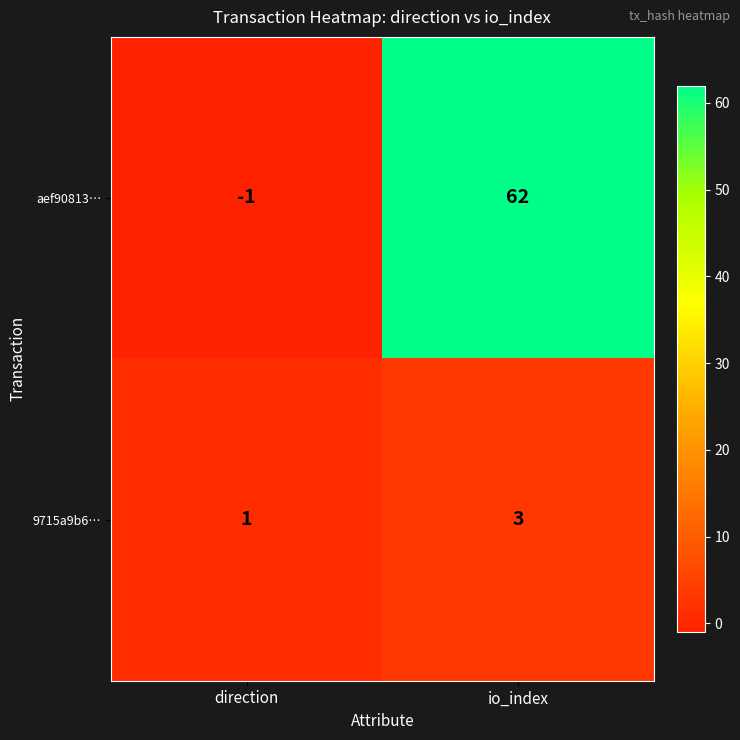

At which category is the sum across all series the highest?

io_index